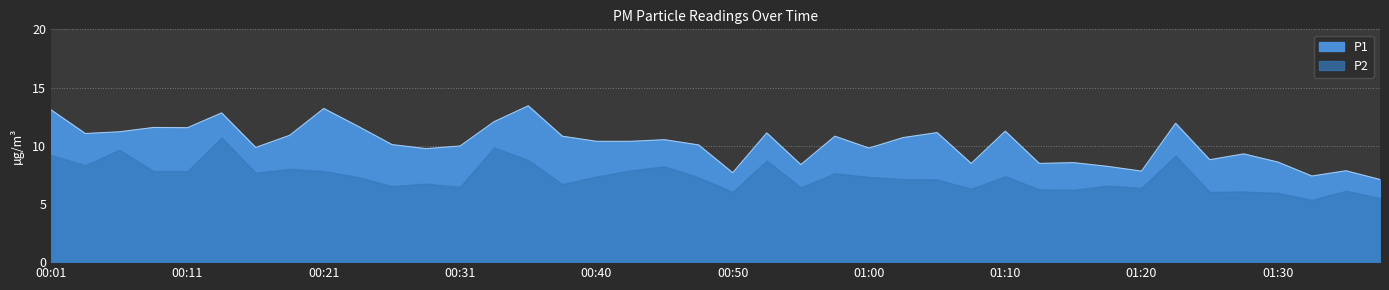

True or false: there are more than 1 points higher than both neighbors.

True